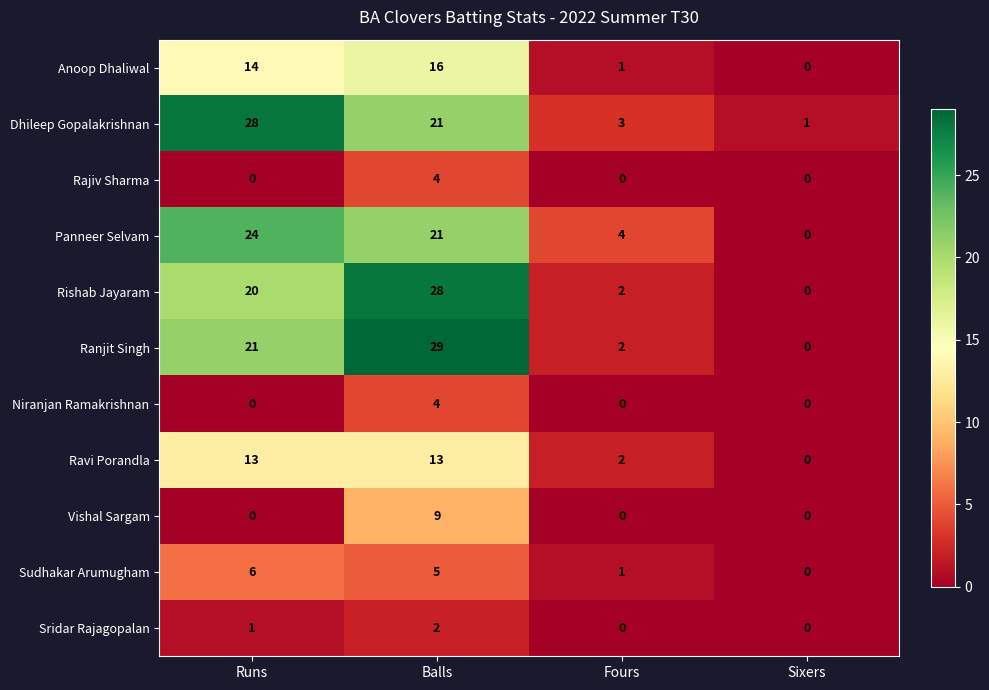

What is the average value of the Sudhakar Arumugham series?

3